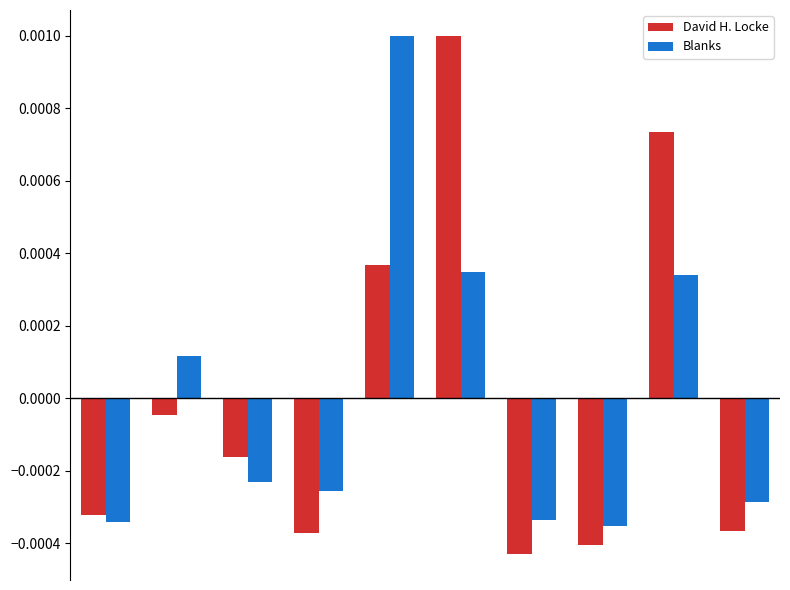

How many values in Blanks are above zero?

4